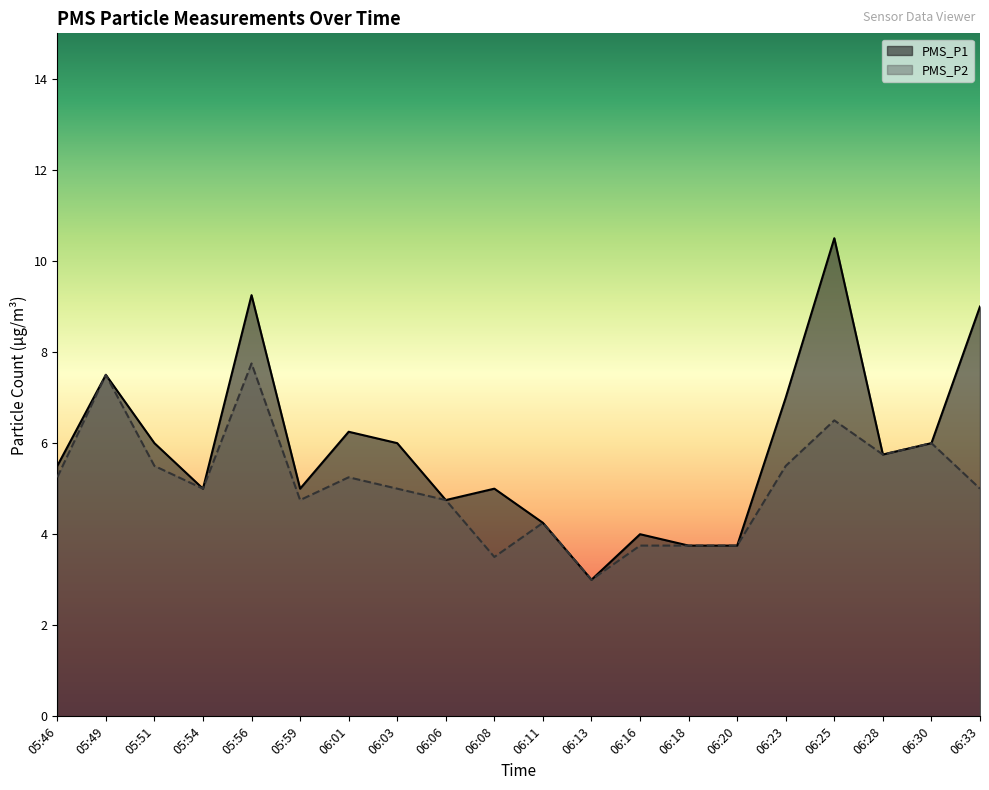

True or false: PMS_P1 has a value of 3.0 at 06:13.

True